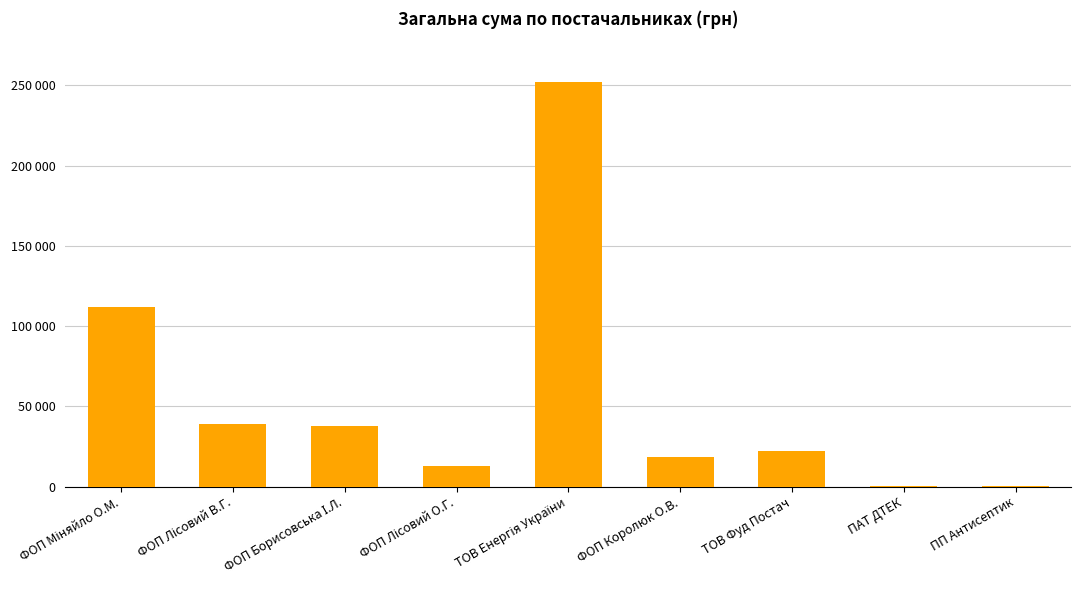

The chart shows a value of 38160.5 at ТОВ Фуд Постач. True or false?

False